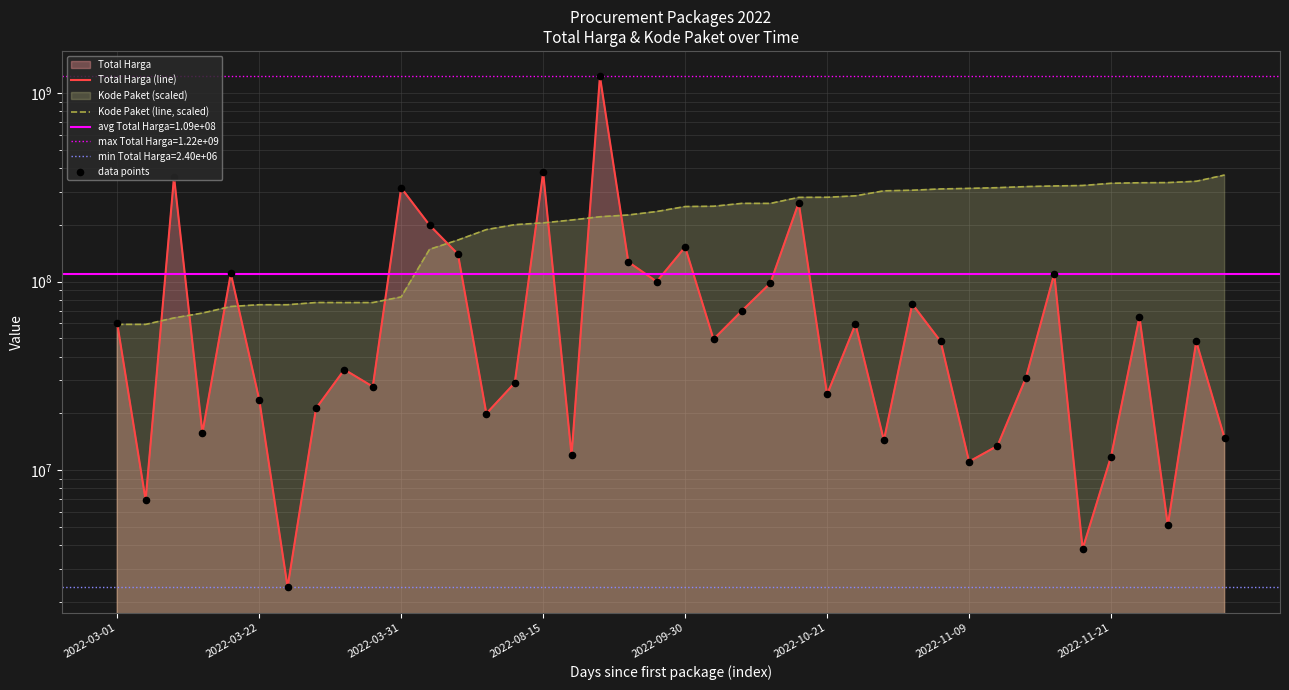

Which series has the largest total across all categories?

Kode Paket (line, scaled)